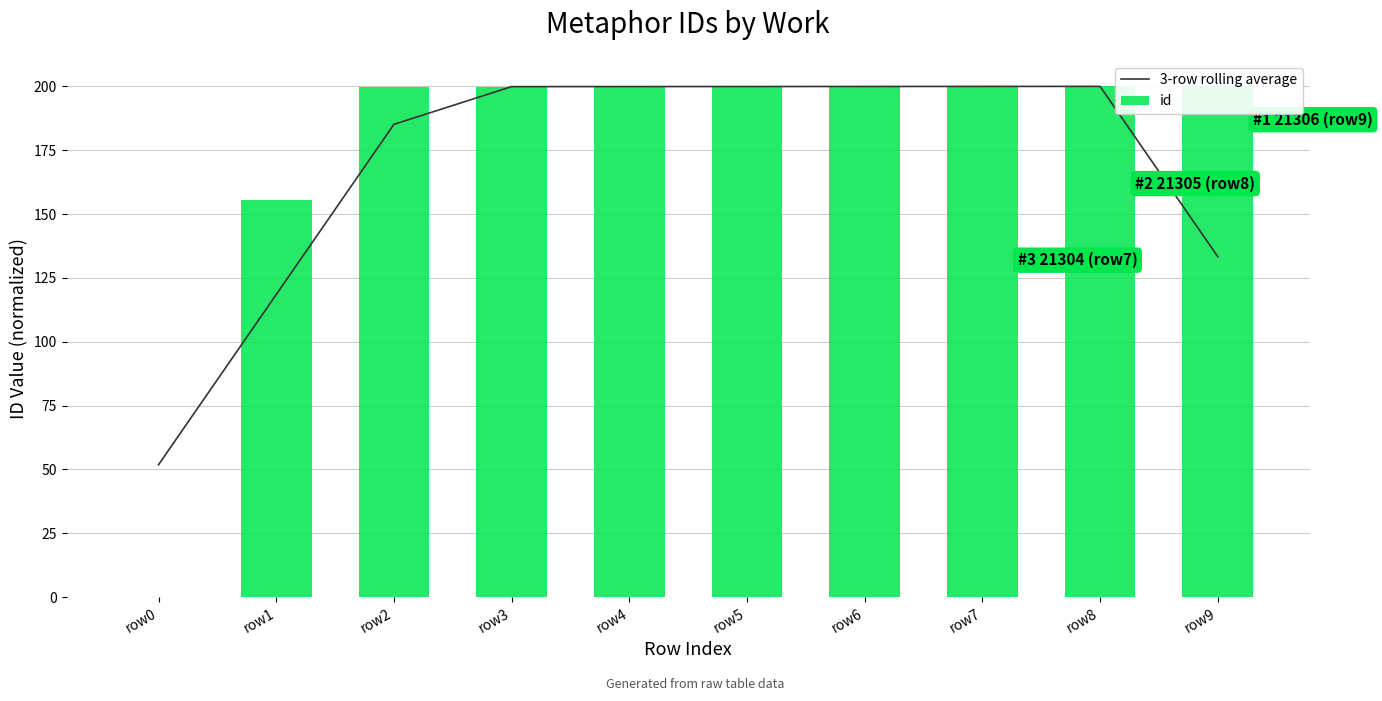

Rank the series at row8 from lowest to highest value.

3-row rolling average, id